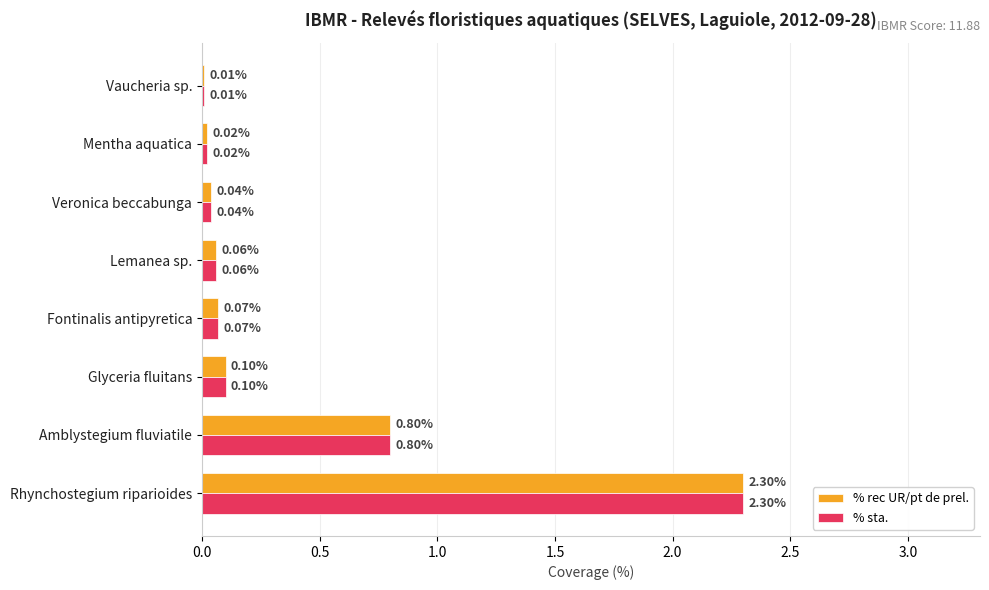

List the labels in order of % rec UR/pt de prel. value, smallest first.

Vaucheria sp., Mentha aquatica, Veronica beccabunga, Lemanea sp., Fontinalis antipyretica, Glyceria fluitans, Amblystegium fluviatile, Rhynchostegium riparioides